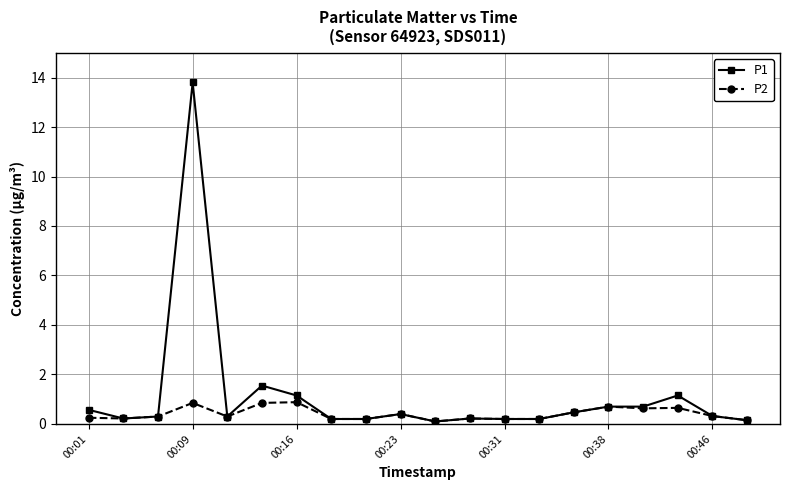

How many lines are shown in the chart?

2